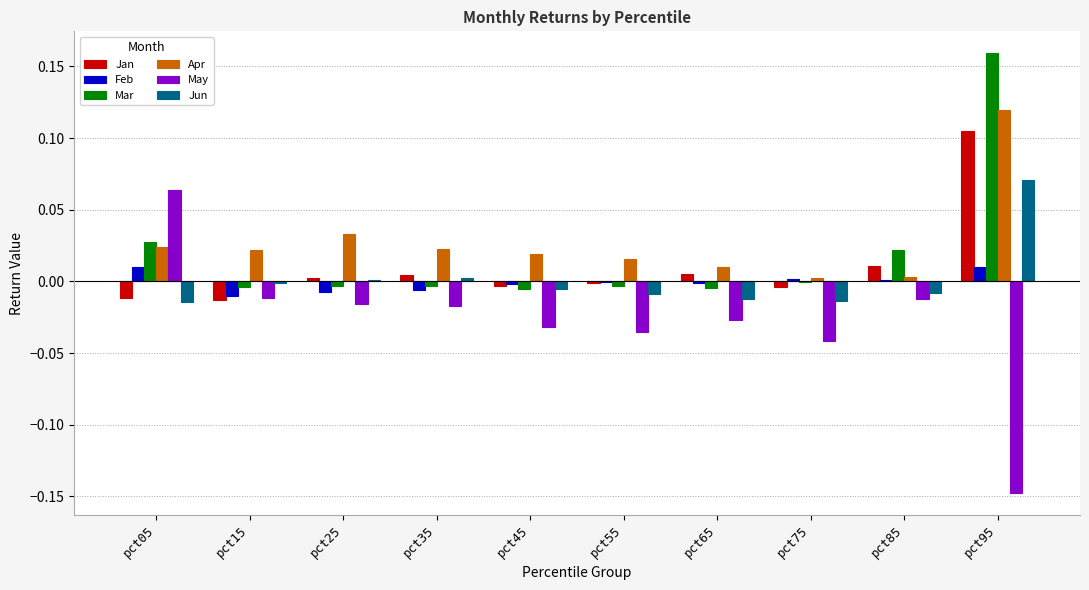

The Mar series shows -0.0 at pct15. True or false?

True